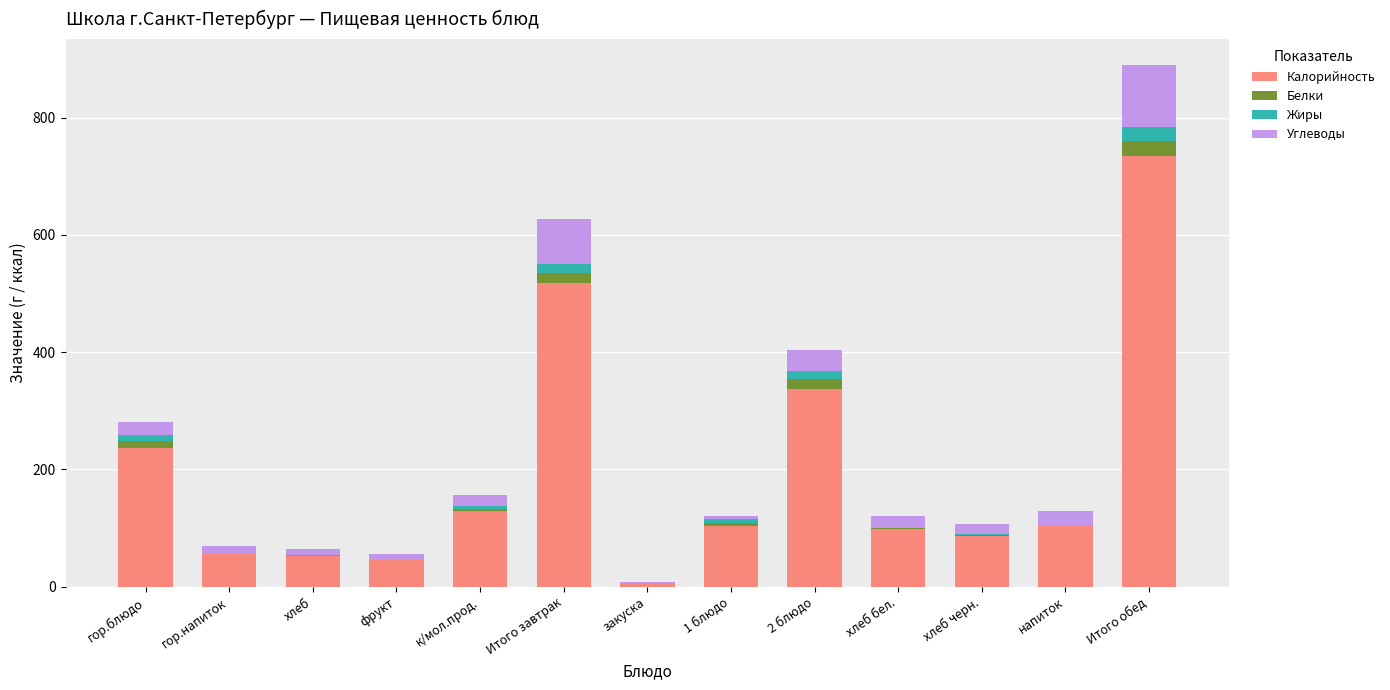

At which category is the sum across all series the highest?

Итого обед